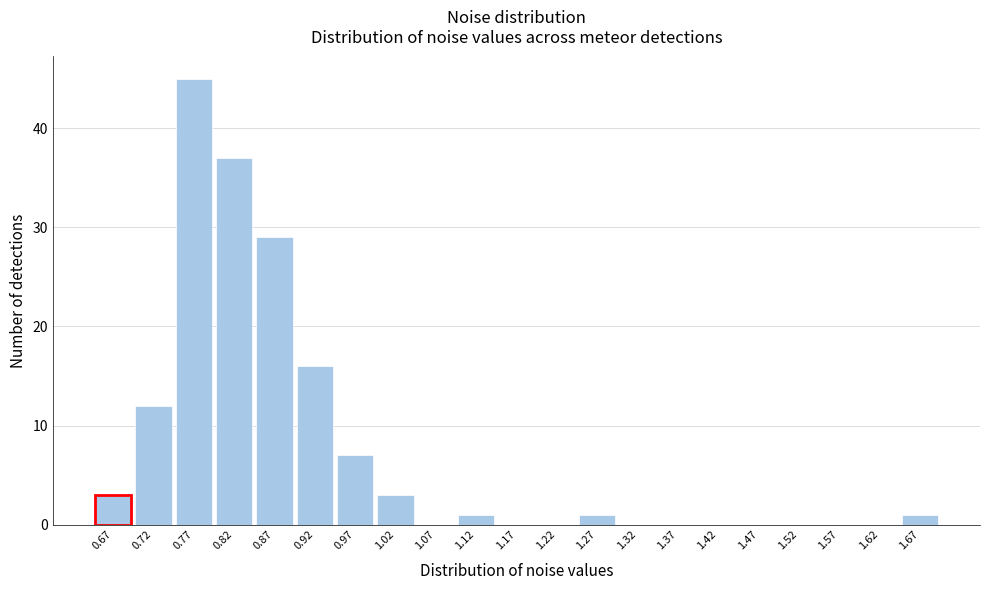

Reading right to left, transcribe all the data shown in this chart.

1.67=1	1.62=0	1.57=0	1.52=0	1.47=0	1.42=0	1.37=0	1.32=0	1.27=1	1.22=0	1.17=0	1.12=1	1.07=0	1.02=3	0.97=7	0.92=16	0.87=29	0.82=37	0.77=45	0.72=12	0.67=3